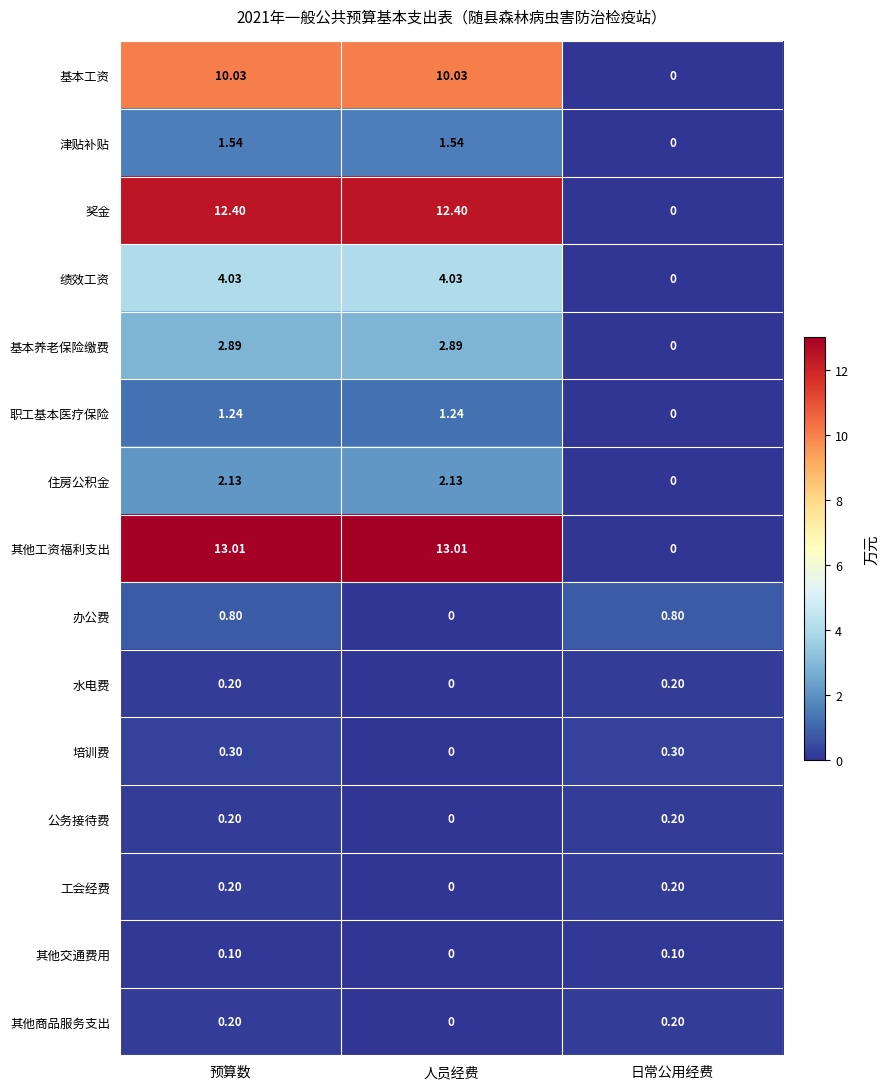

At which category is the sum across all series the highest?

预算数